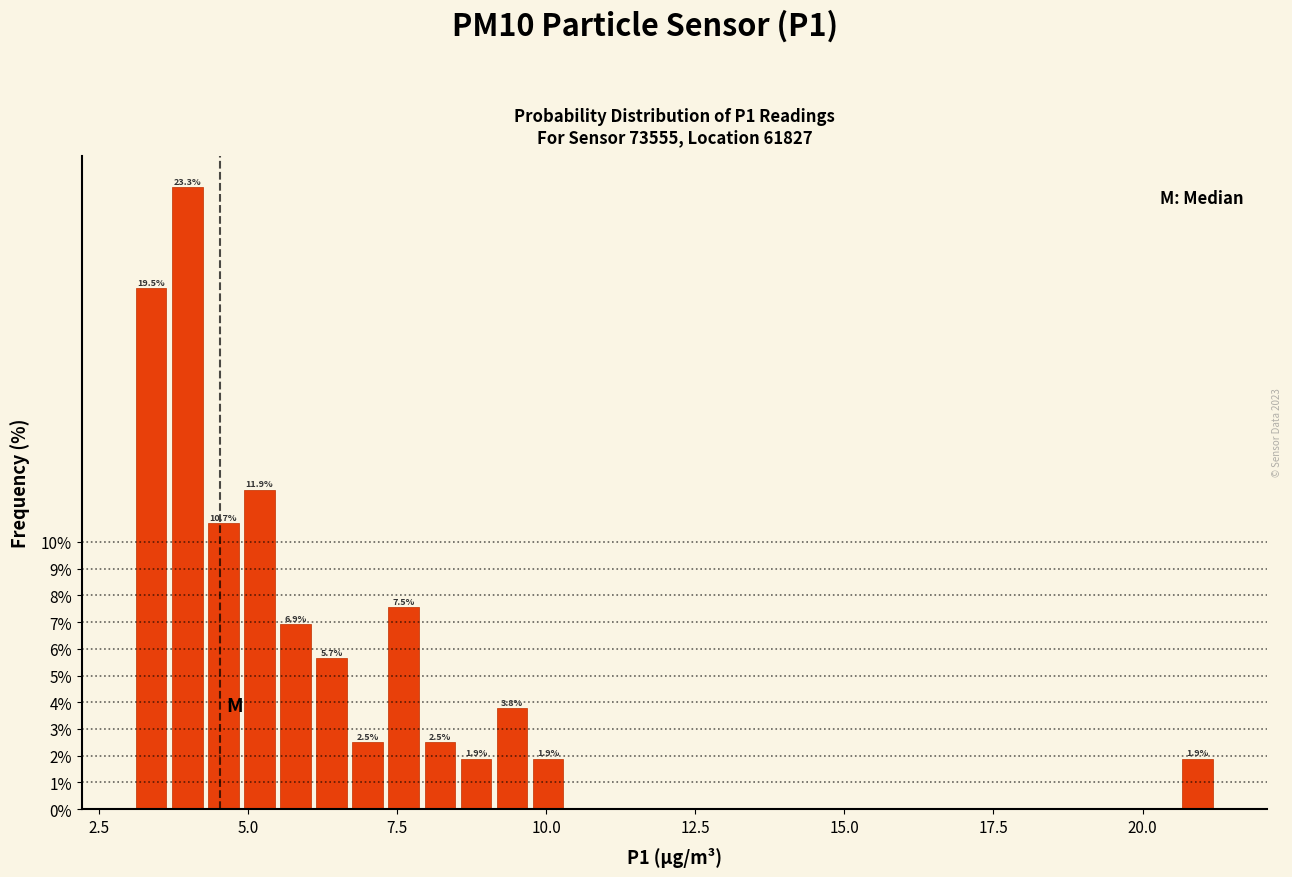

Around what value on the x-axis is the tallest bar? Give the approximate position of its centre, as read against the axis.

4.0